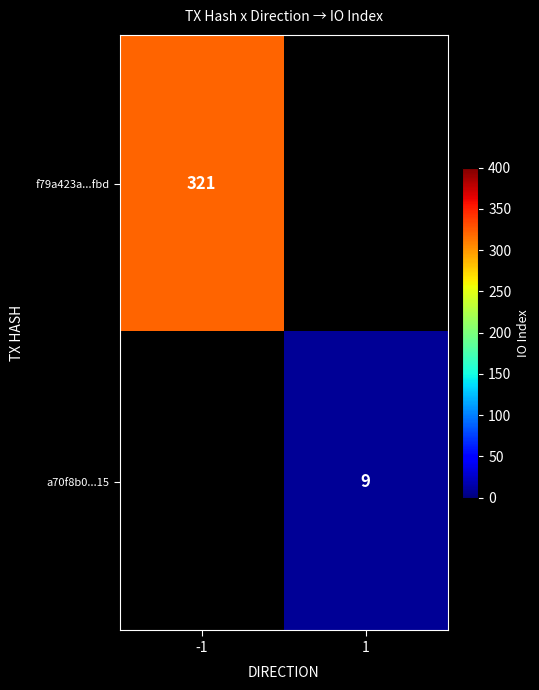

True or false: f79a423a...fbd has a value of 321 at -1.

True